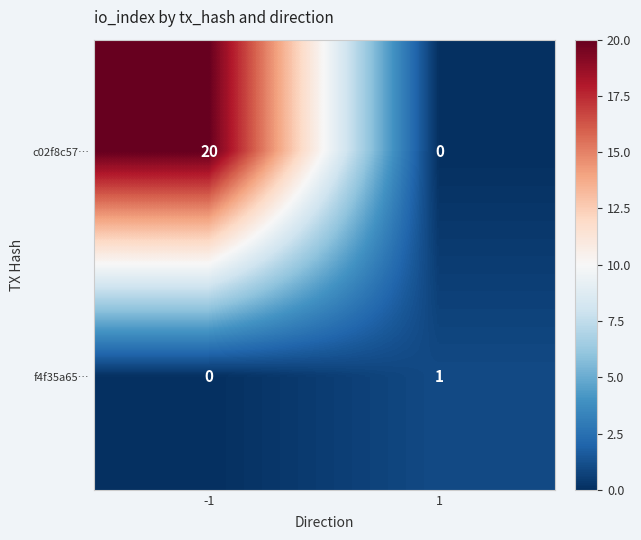

The value of f4f35a65… at -1 is 0. True or false?

True